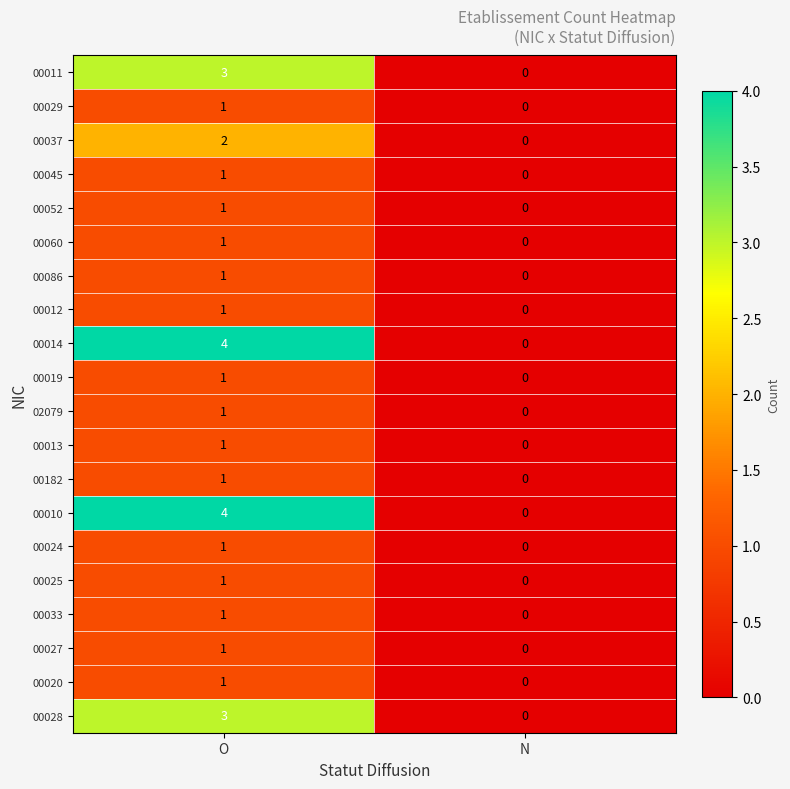

Which category has the lowest value across all series?

N